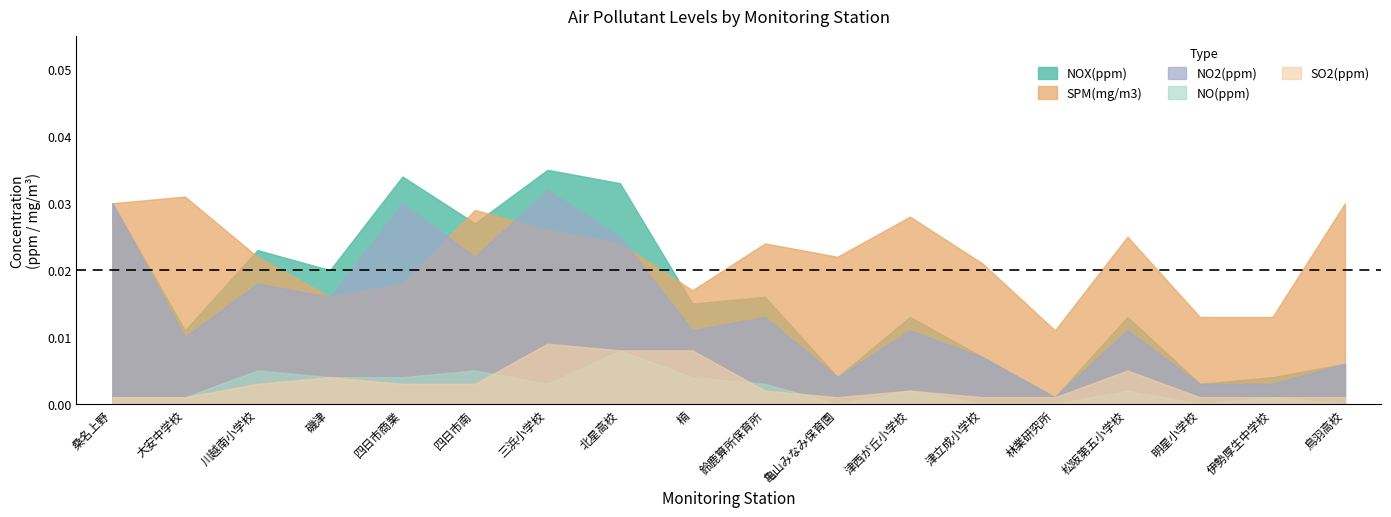

List the series in order of their peak value, lowest first.

NO(ppm), SO2(ppm), SPM(mg/m3), NO2(ppm), NOX(ppm)